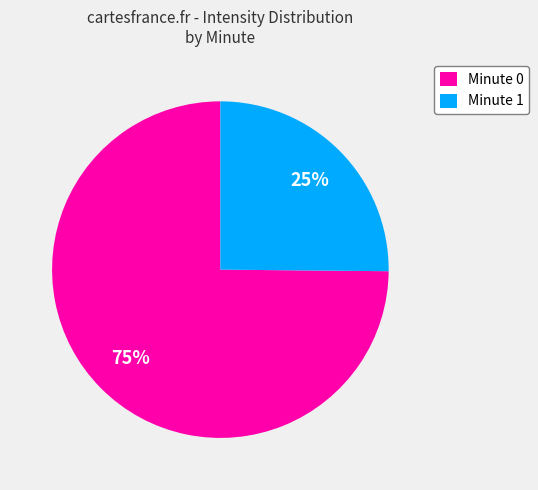

How many segments does this pie chart have?

2